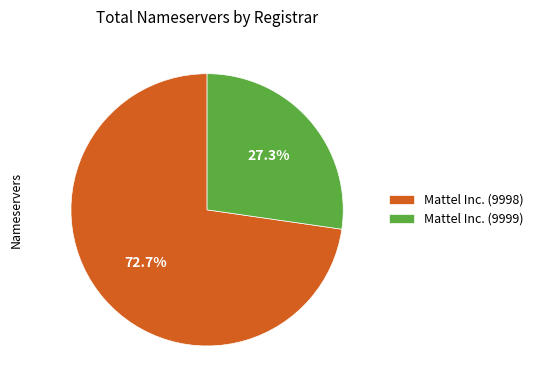

Is there a majority slice in this chart?

Yes